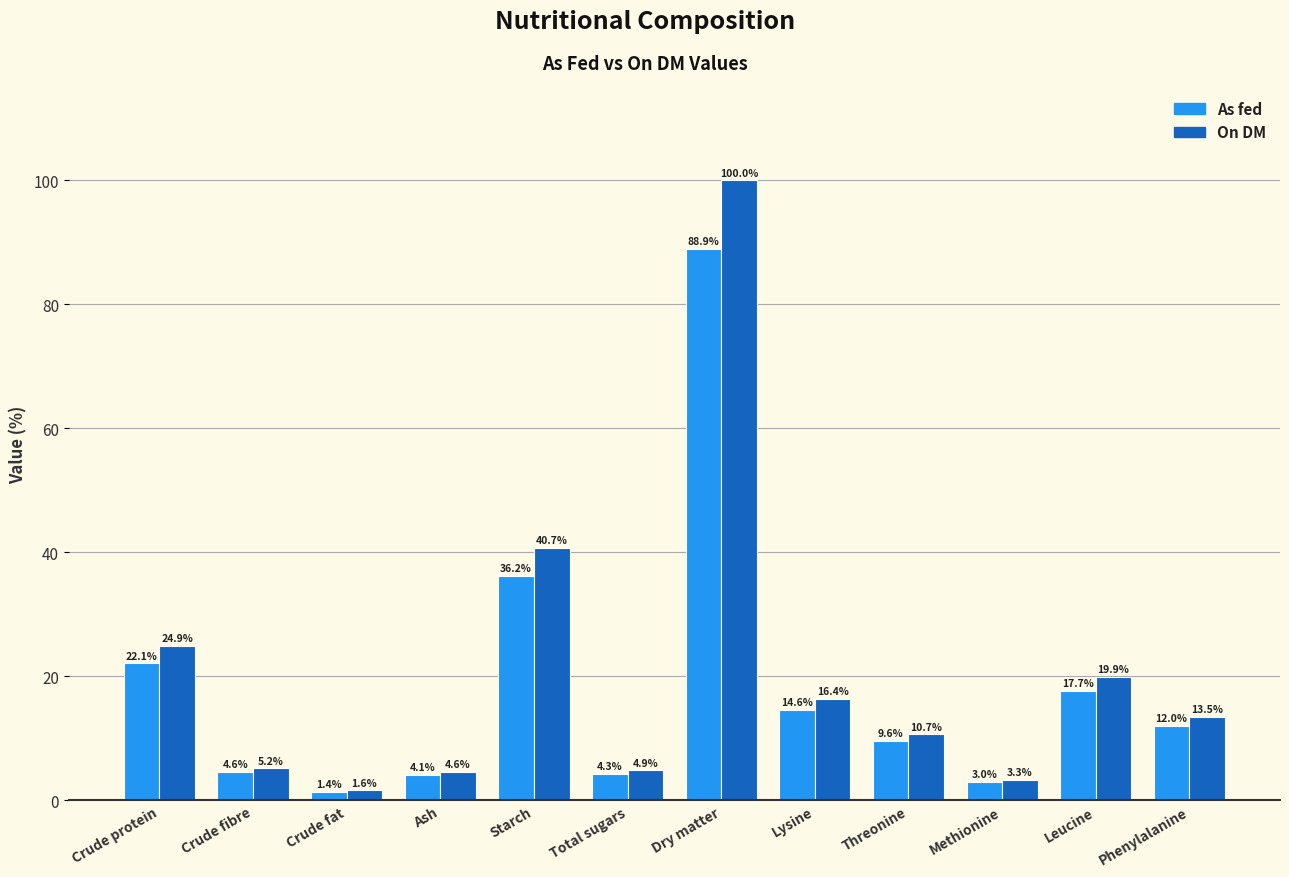

Which label corresponds to the smallest value in the chart?

Crude fat